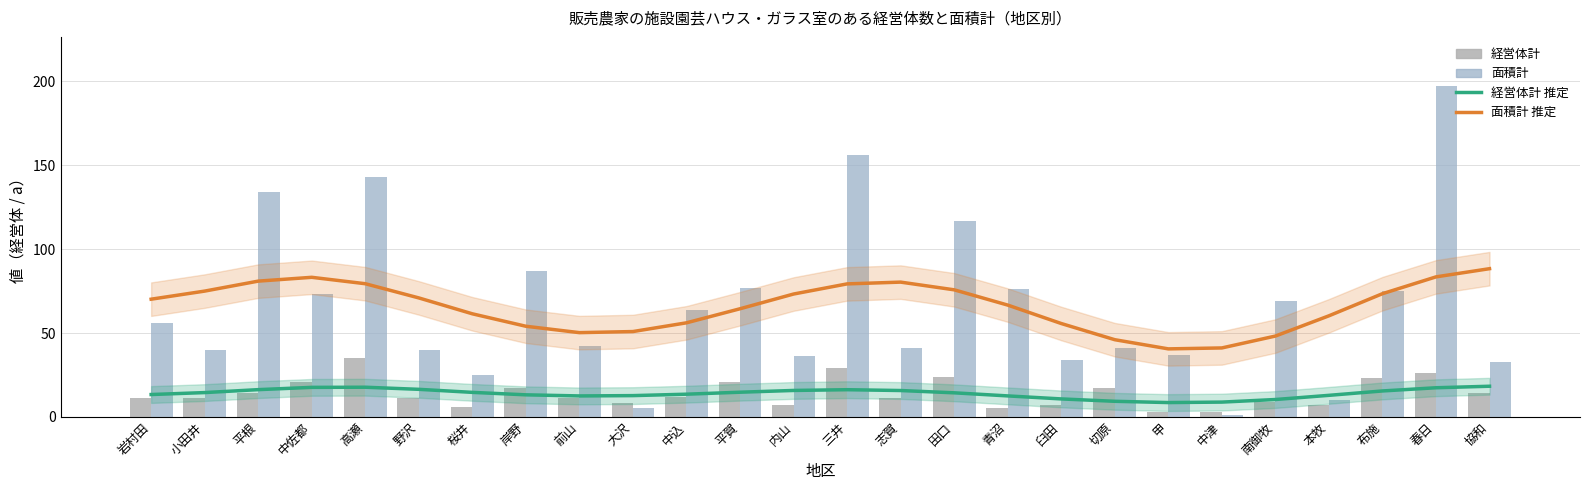

What position from the right is 臼田?

9